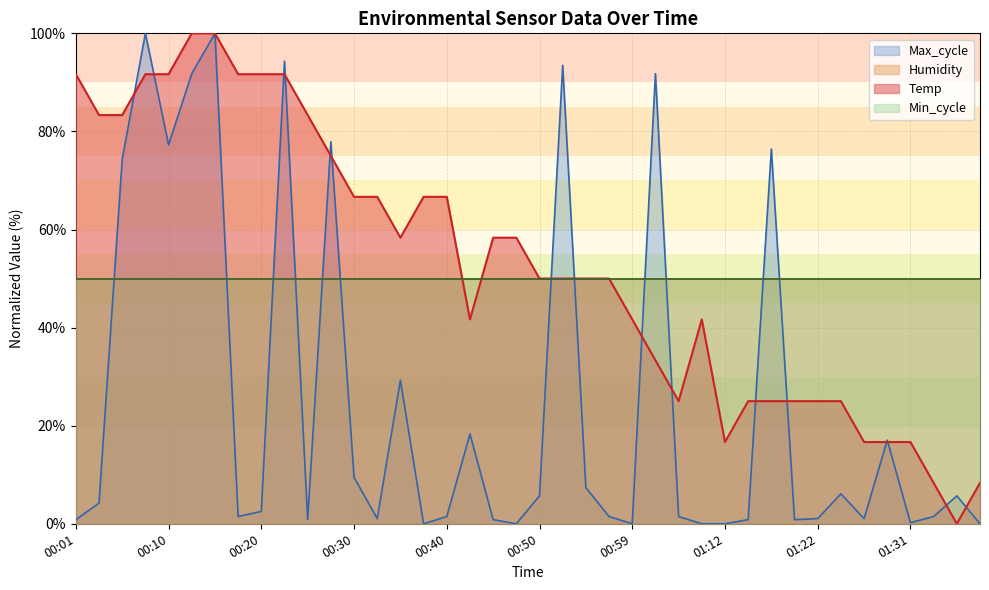

List the labels in order of Temp value, largest first.

00:13, 00:15, 00:01, 00:08, 00:10, 00:18, 00:20, 00:23, 00:03, 00:06, 00:25, 00:27, 00:30, 00:32, 00:37, 00:40, 00:35, 00:45, 00:47, 00:50, 00:52, 00:54, 00:57, 00:42, 00:59, 01:10, 01:02, 01:07, 01:14, 01:17, 01:19, 01:22, 01:24, 01:12, 01:27, 01:29, 01:31, 01:34, 01:39, 01:36